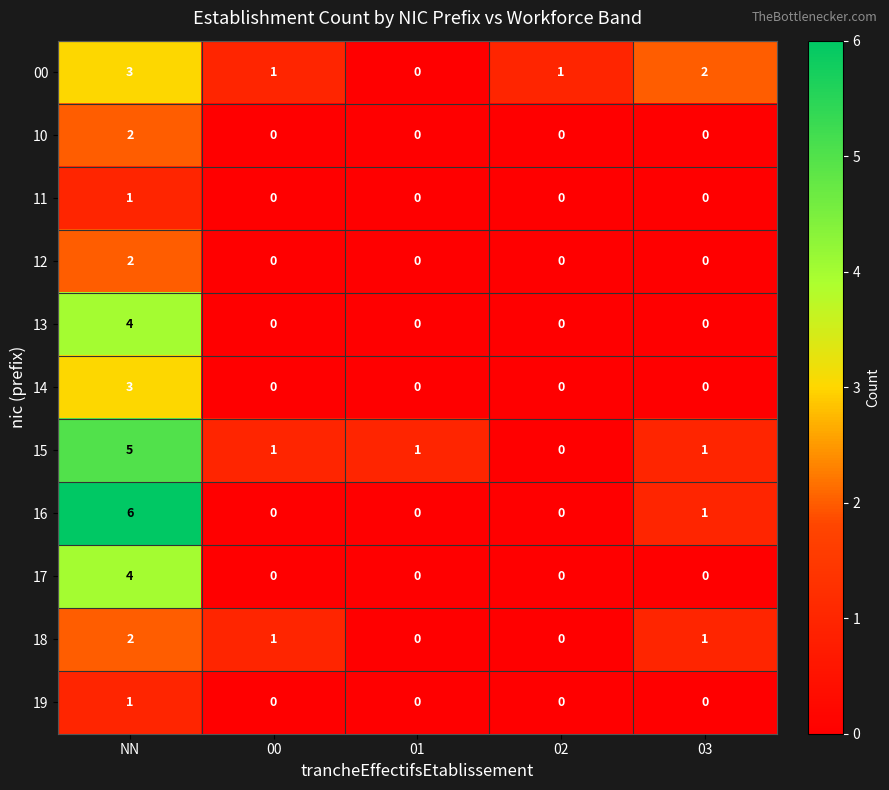

What is the difference between the maximum and minimum values in the 00 series?

3